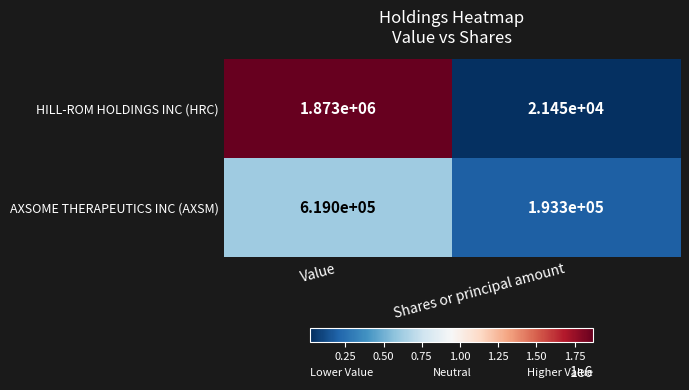

At how many categories does at least one series exceed 798589?

1